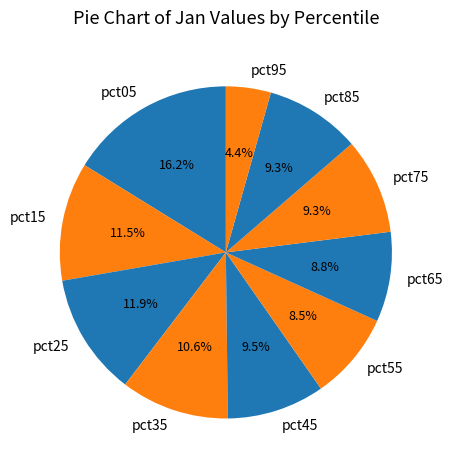

What percentage is the pct85 slice, to the nearest percent?

9%